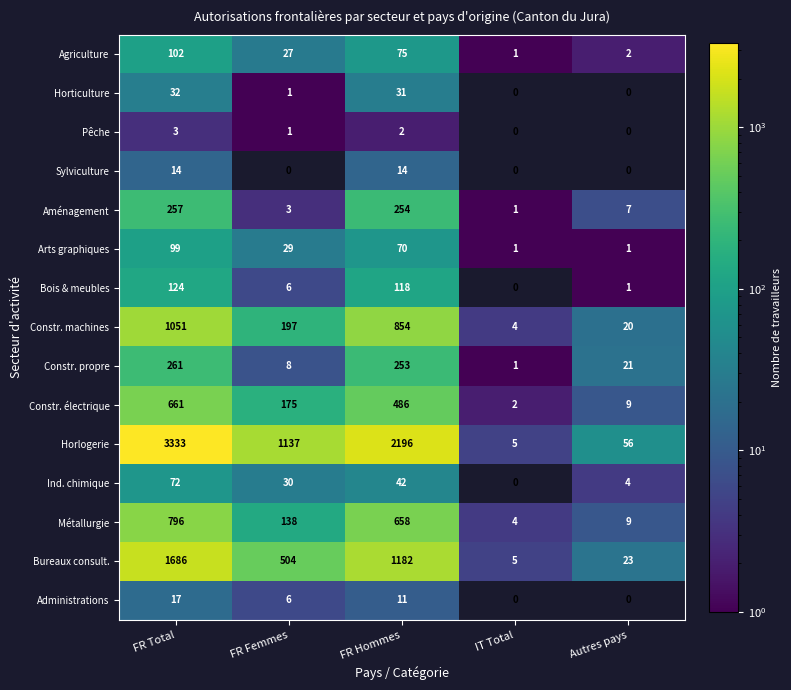

True or false: Arts graphiques has a value of 12 at FR Femmes.

False